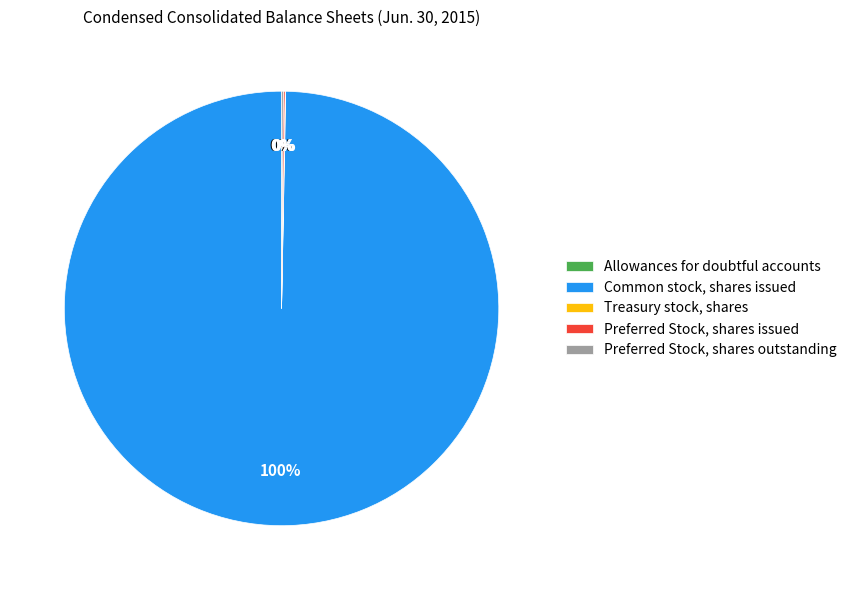

Is Common stock, shares issued the majority of the pie?

Yes